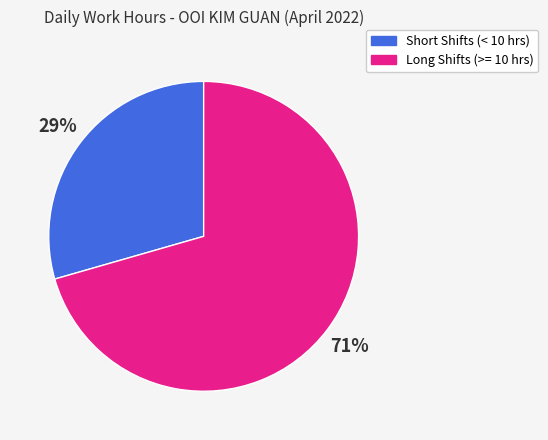

Is there any slice that represents more than half of the pie?

Yes